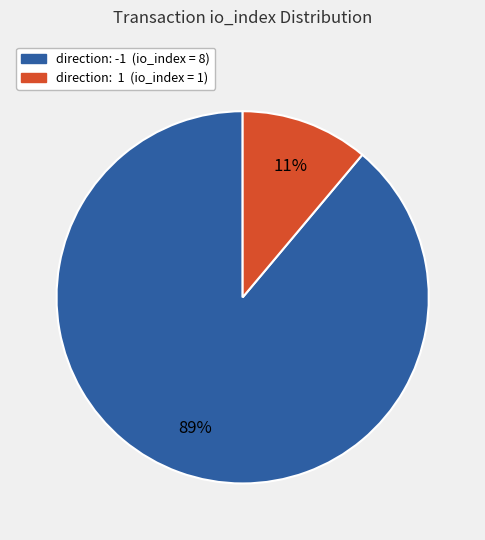

Does any single category account for the majority?

Yes